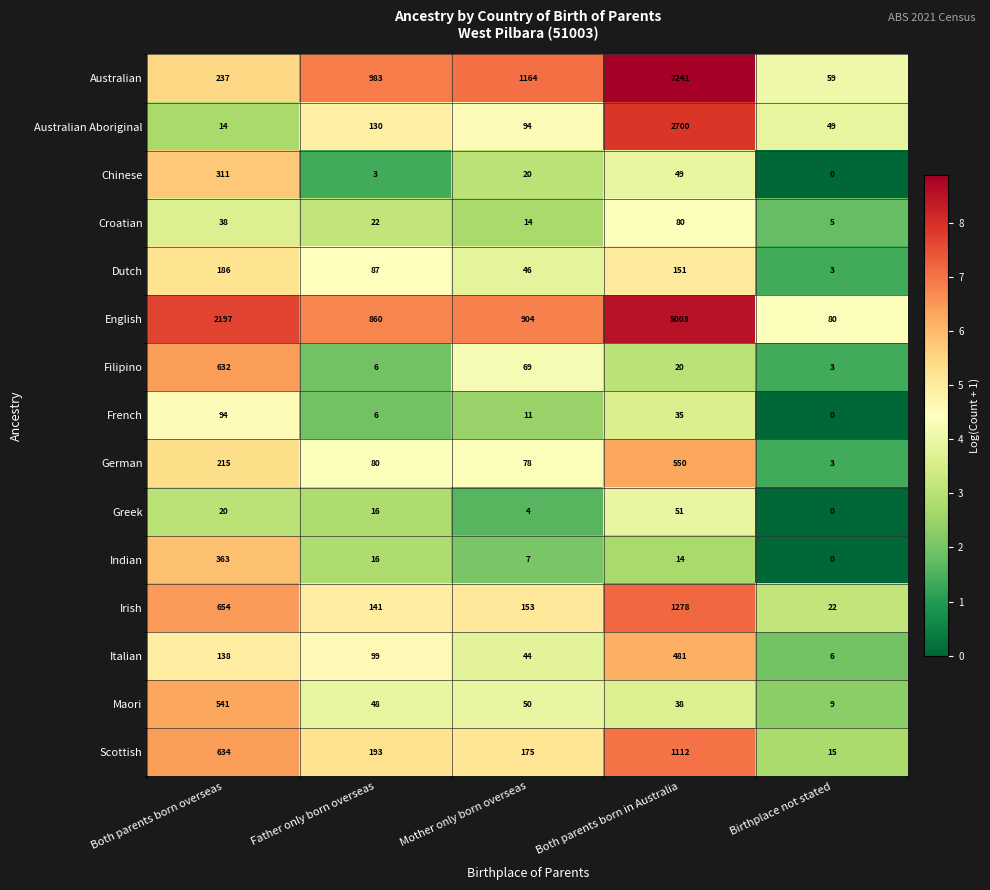

At which category is the sum across all series the highest?

Both parents born in Australia